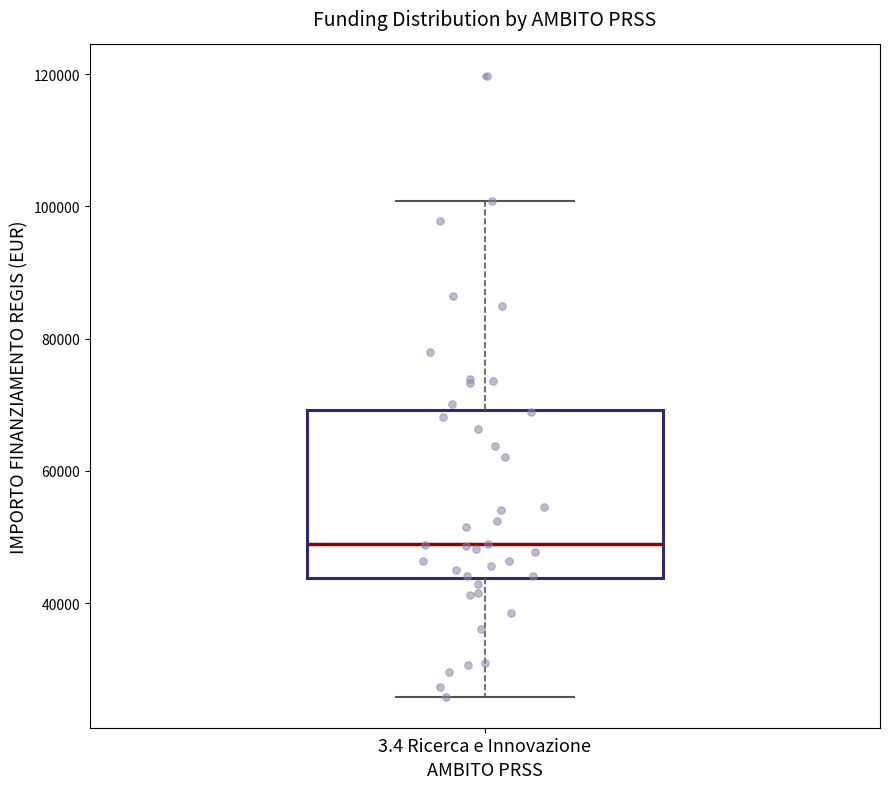

Where is the upper edge of the box for 3.4 Ricerca e Innovazione on the y-axis? The values are not printed on the chart, so give them approximately, as read against the axis.

70000